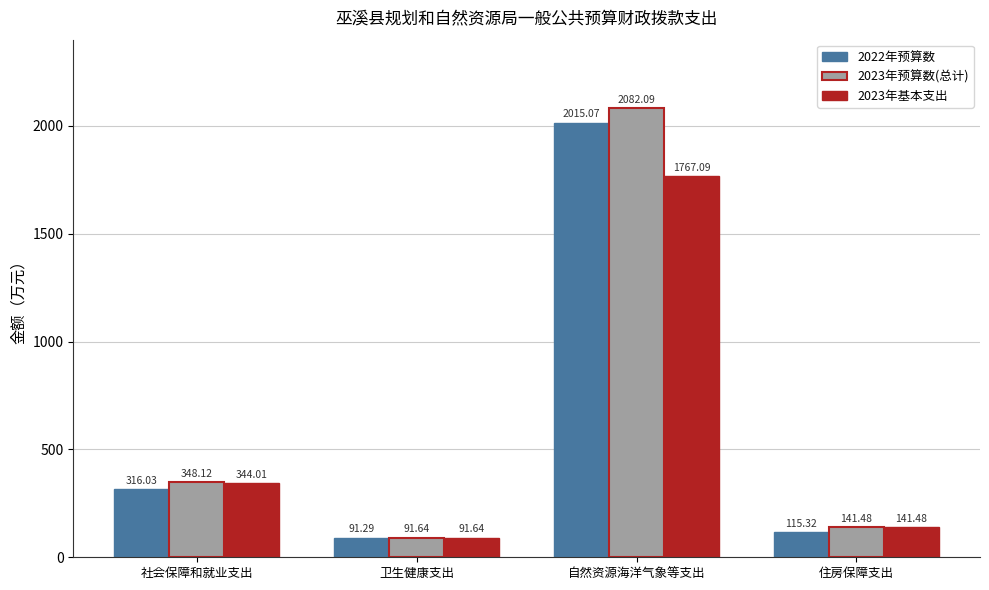

At which label is 2023年基本支出 closest to 929?

社会保障和就业支出